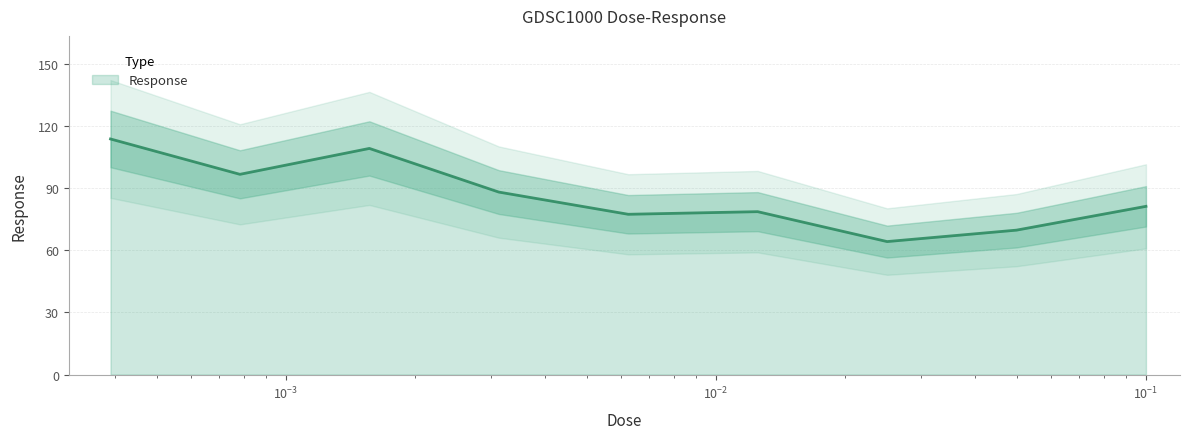

What is the difference between the values at 0.0015625 and 0.05?

39.5